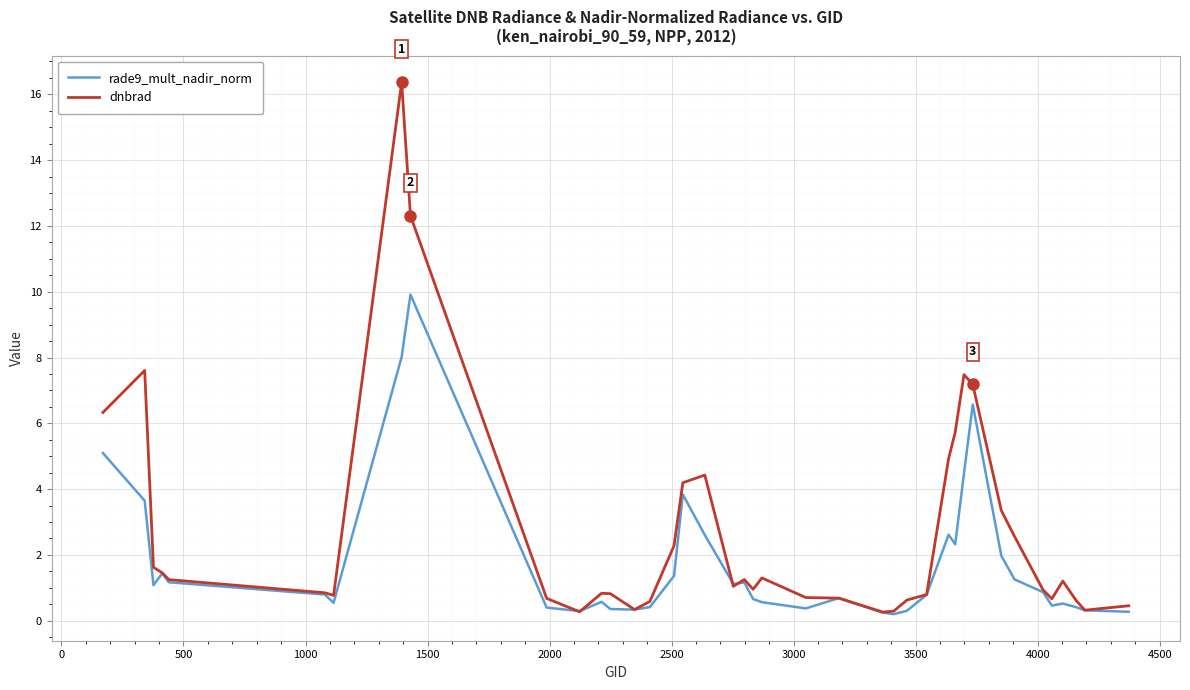

How many distinct data groups are displayed?

2